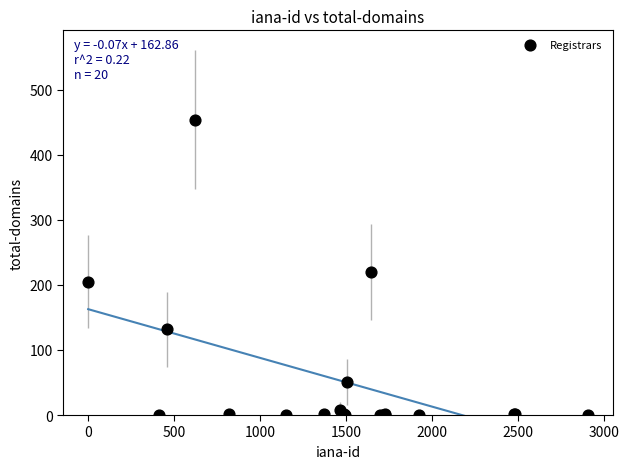

What Y value in the scatter plot is closest to 227?

220